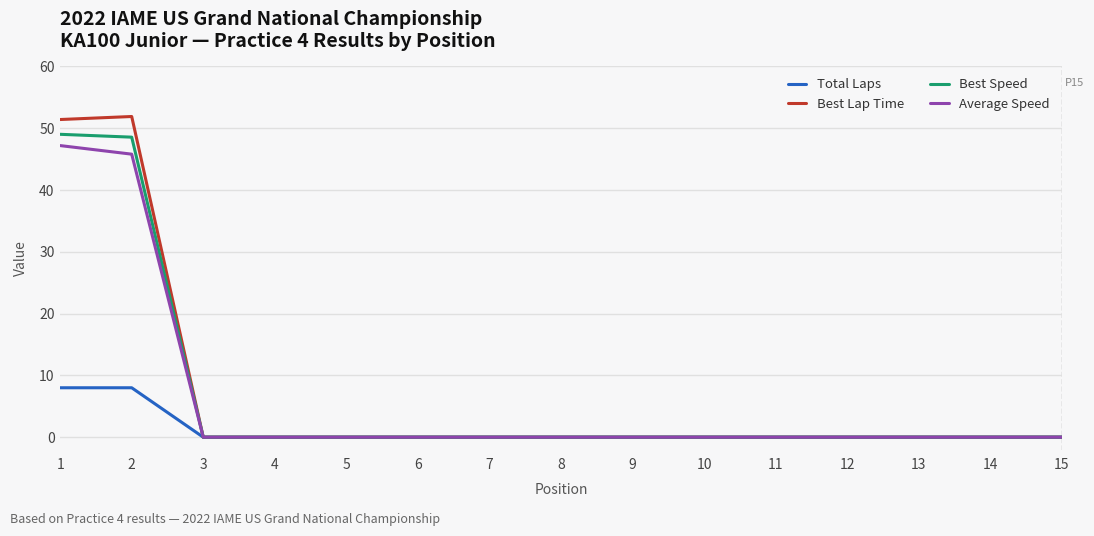

Is it true that Best Lap Time equals 0.0 at 8?

True